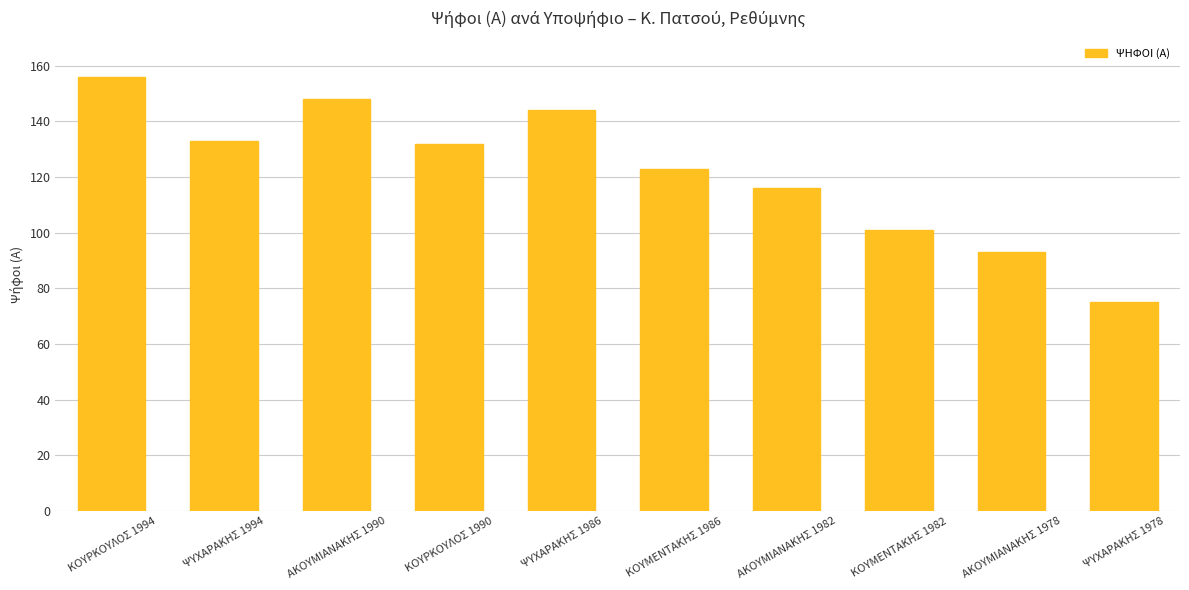

Is it true that the value at ΑΚΟΥΜΙΑΝΑΚΗΣ 1982 is 168?

False